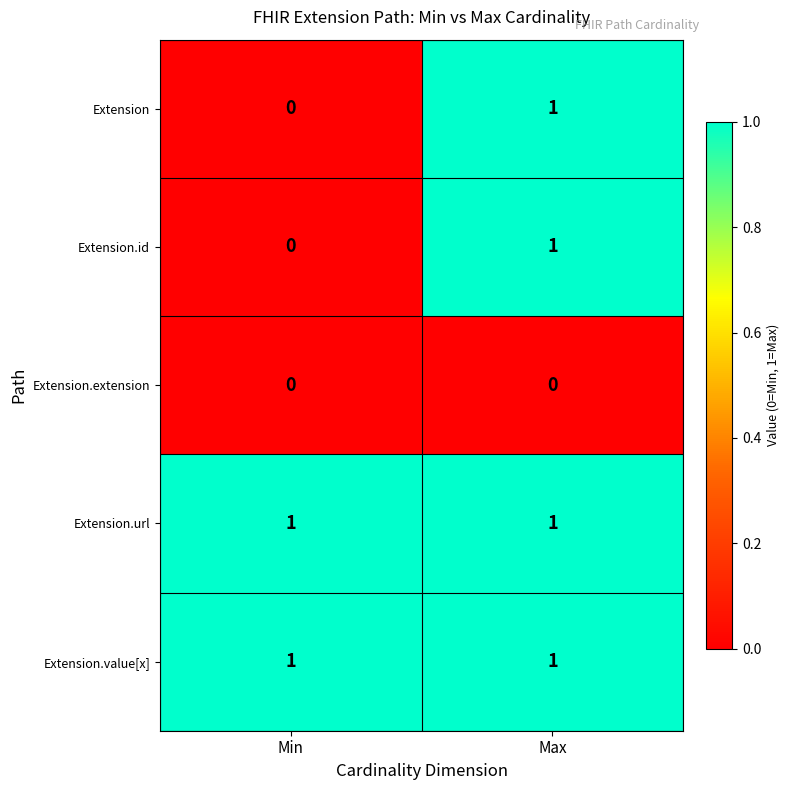

Is it true that Extension.value[x] equals 0 at Max?

False